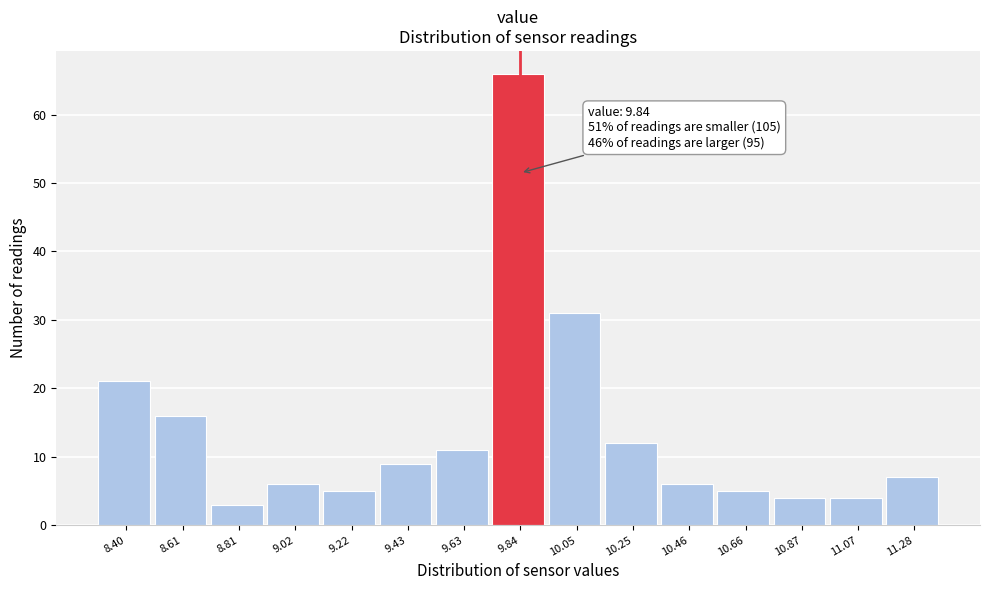

Over which range of the x-axis is the bar tallest?

9.75 to 9.95